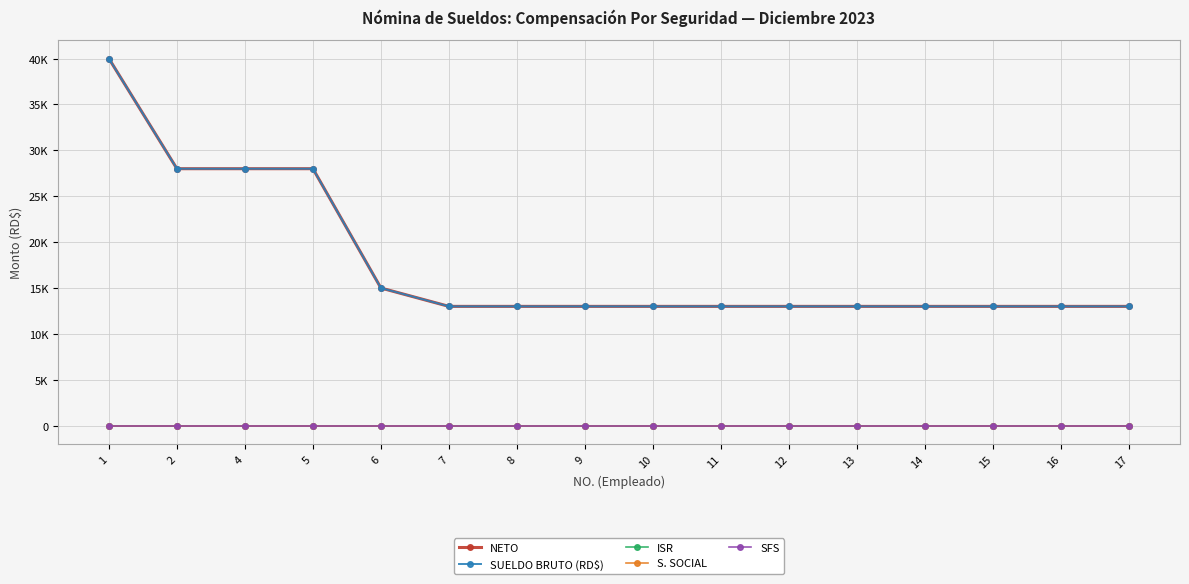

What is the maximum value shown in the chart?

40000